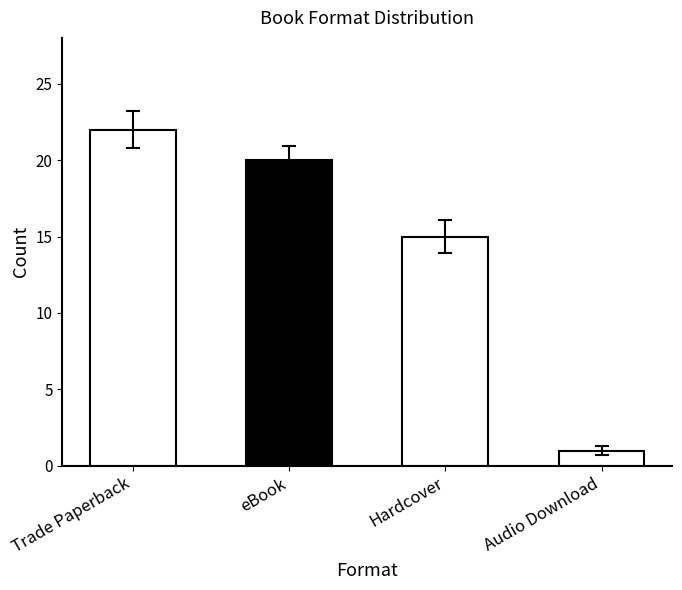

What is the sum of all values?

58